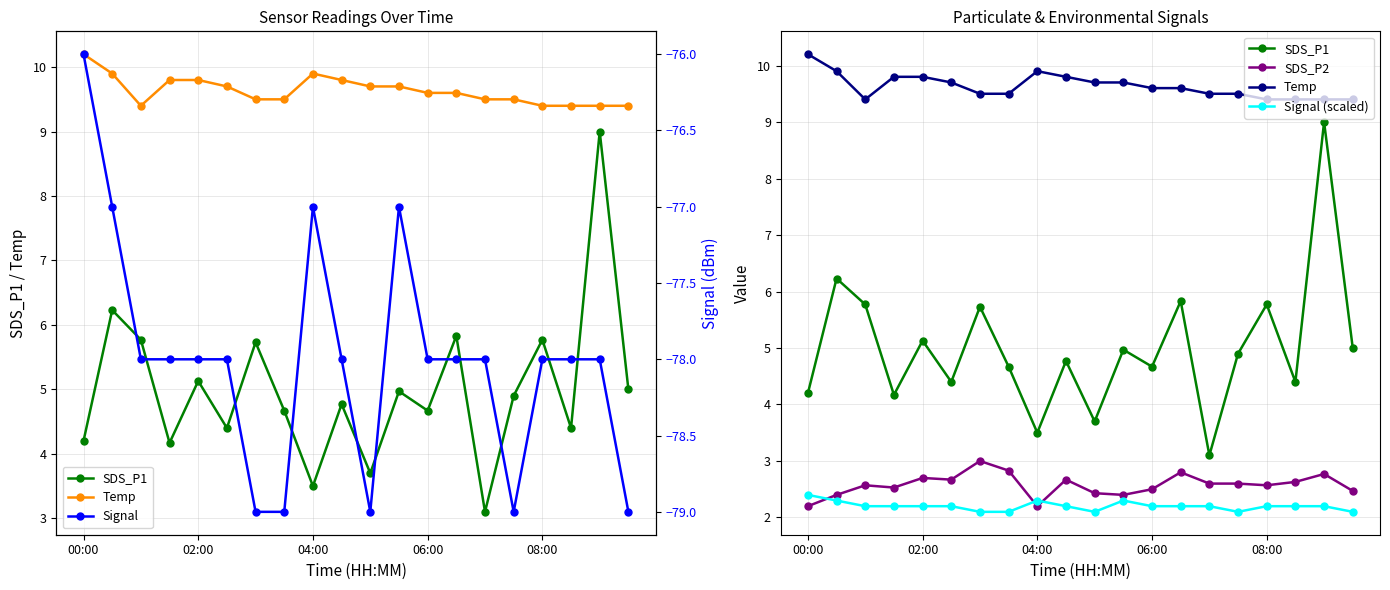

Does the chart display data point markers on the line(s)?

Yes